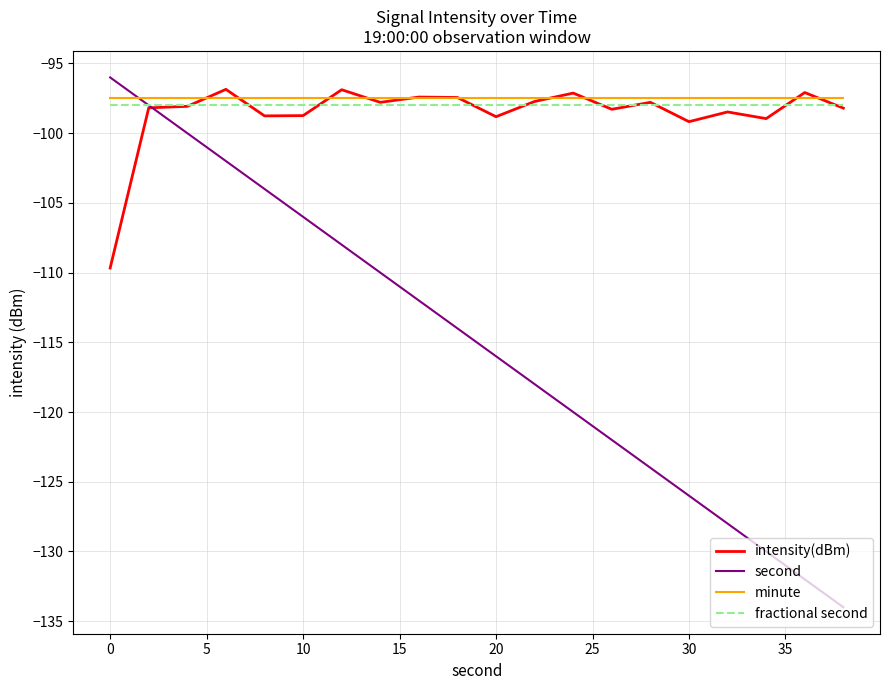

Which series has the largest range (max minus min)?

second